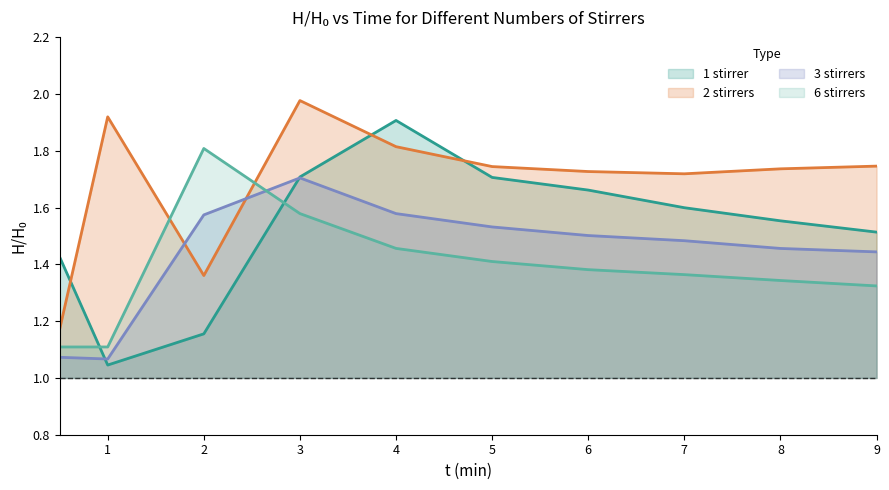

Reading left to right, transcribe all the data shown in this chart.

1 stirrer: 1.4	1.0	1.2	1.7	1.9	1.7	1.7	1.6	1.6	1.5
2 stirrers: 1.2	1.9	1.4	2.0	1.8	1.7	1.7	1.7	1.7	1.7
3 stirrers: 1.1	1.1	1.6	1.7	1.6	1.5	1.5	1.5	1.5	1.4
6 stirrers: 1.1	1.1	1.8	1.6	1.5	1.4	1.4	1.4	1.3	1.3